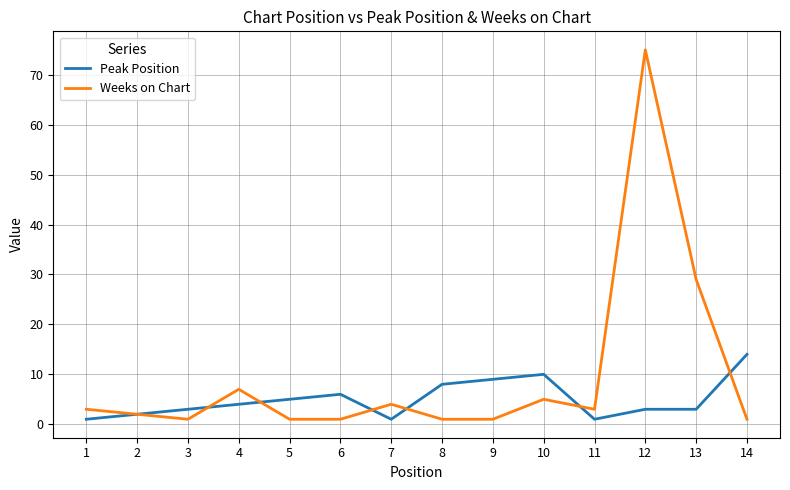

What is the sum of all Peak Position values?

70